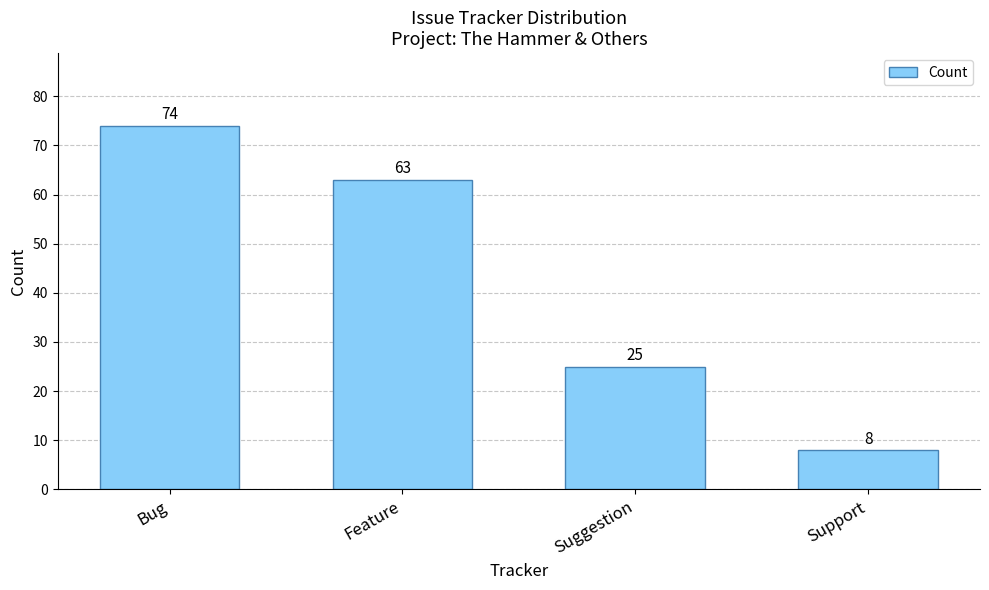

The value at Suggestion is 25. True or false?

True